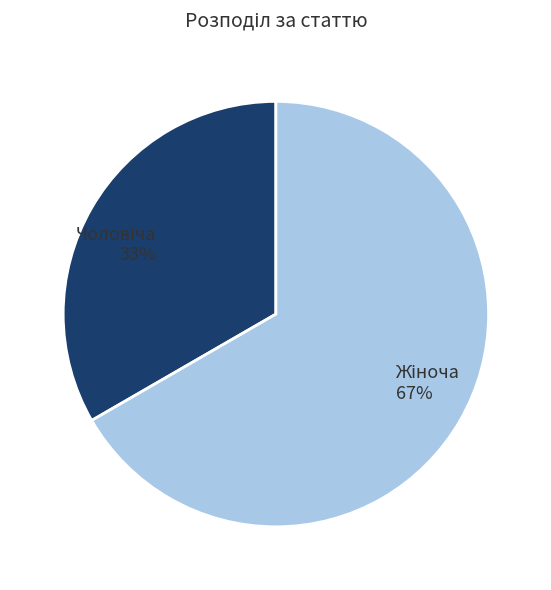

Is there any slice that represents more than half of the pie?

Yes